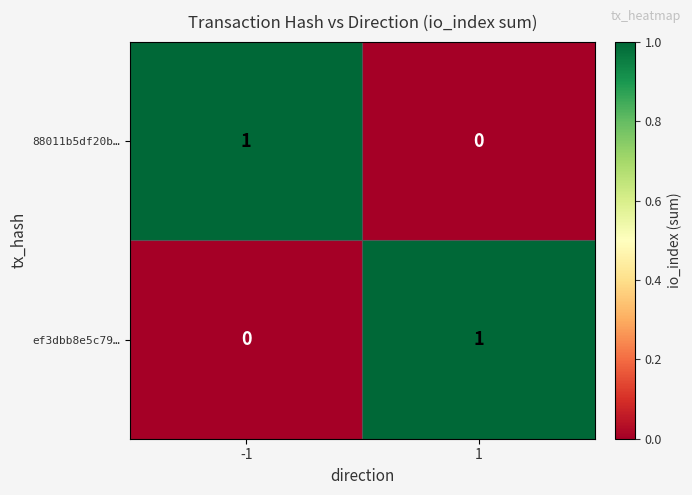

The value of ef3dbb8e5c79… at 1 is 2. True or false?

False